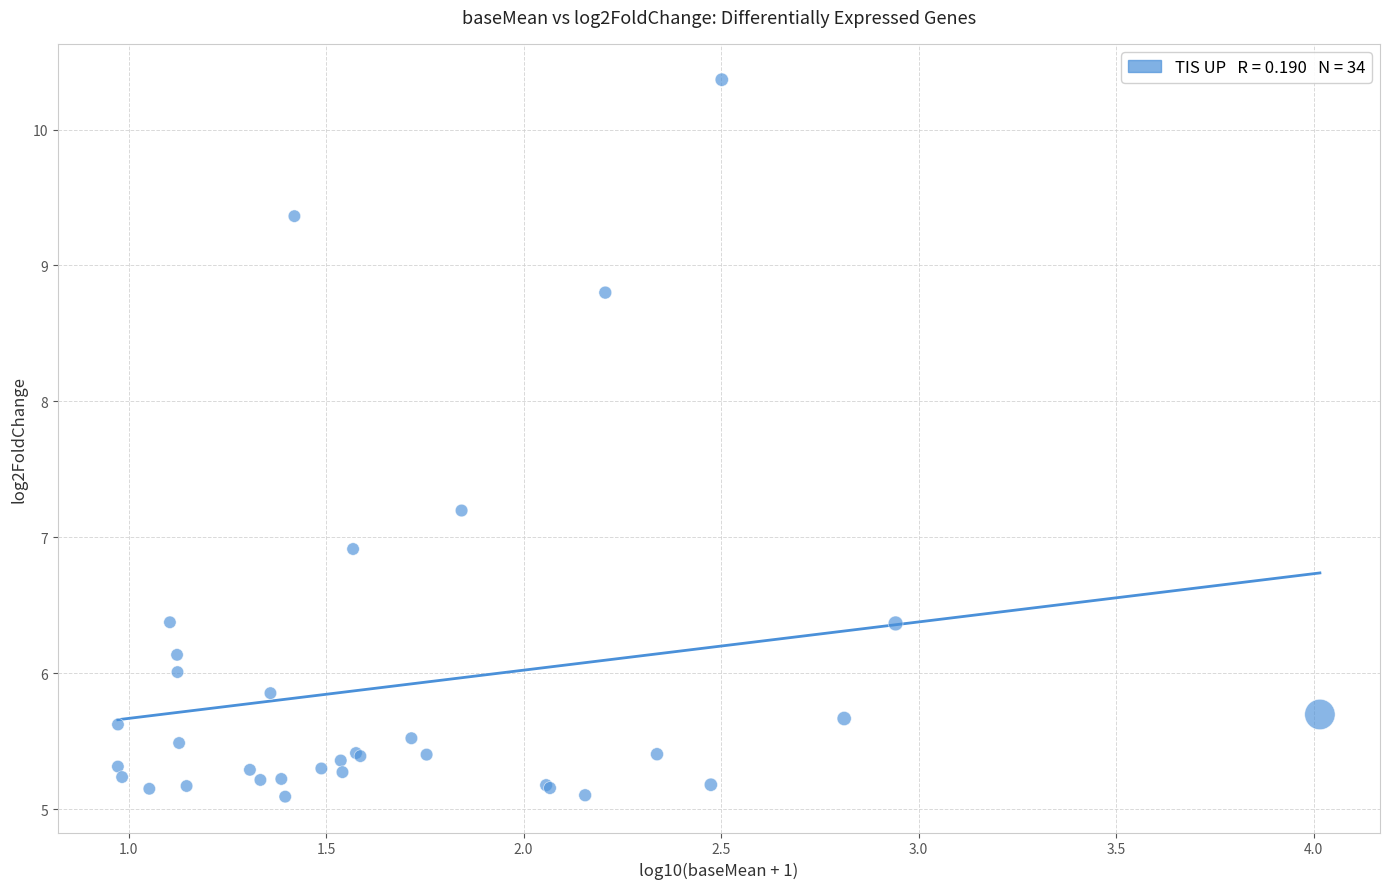

What Y value in the scatter plot is closest to 7?

6.9